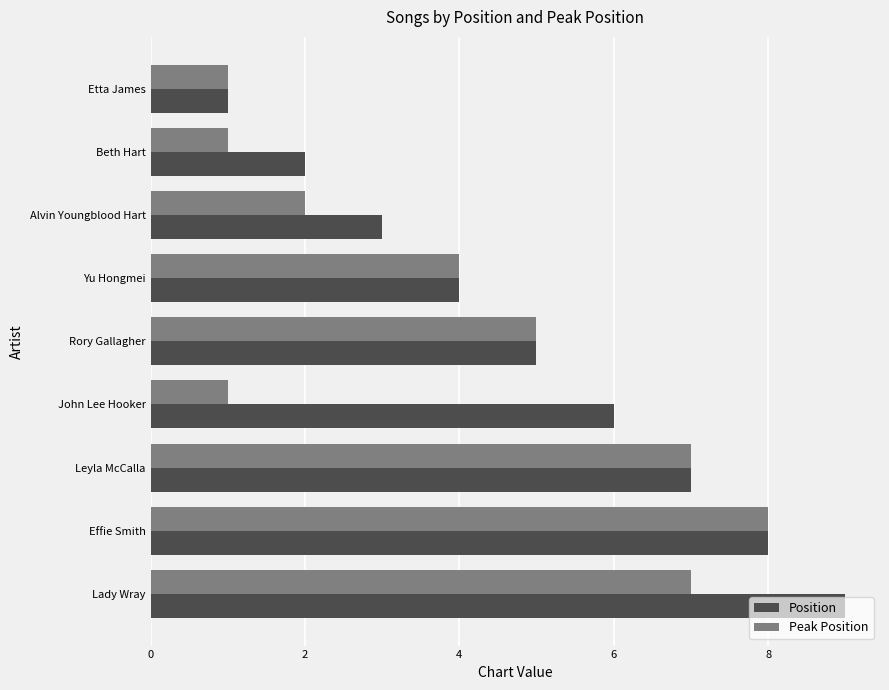

How many data points in Peak Position are less than 4?

4